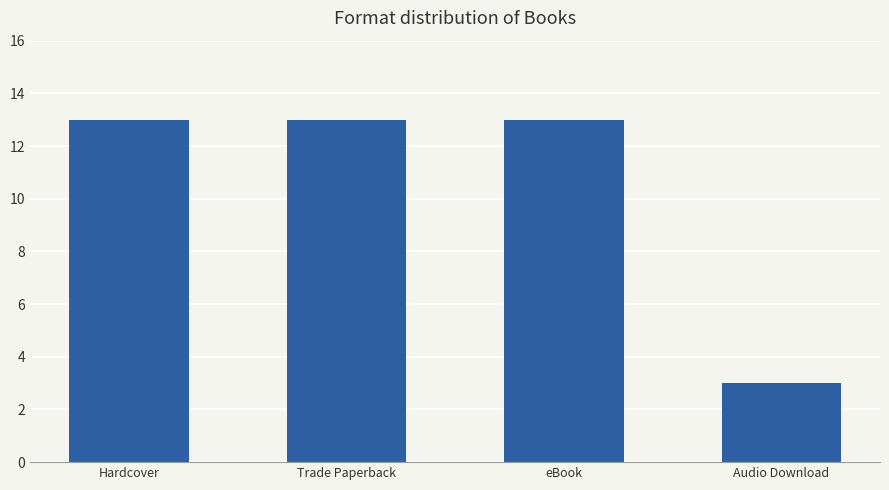

What is the difference between the maximum and minimum values?

10